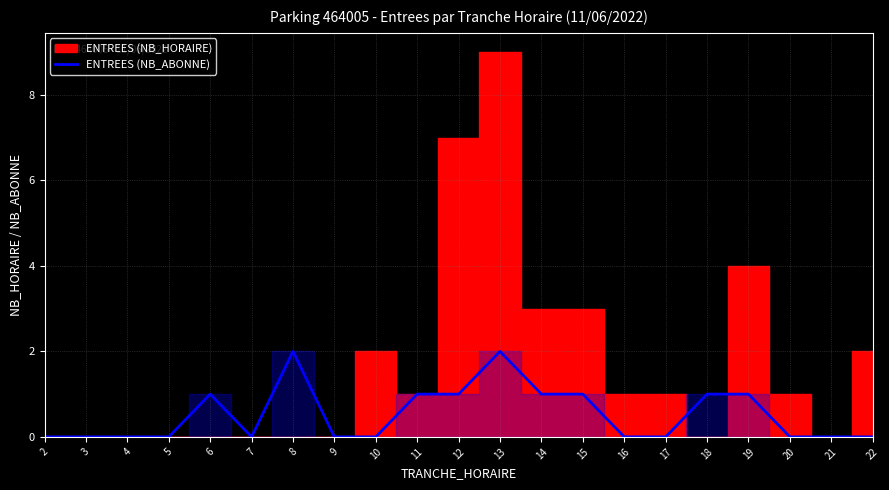

True or false: the data shows 1 at 19.

False